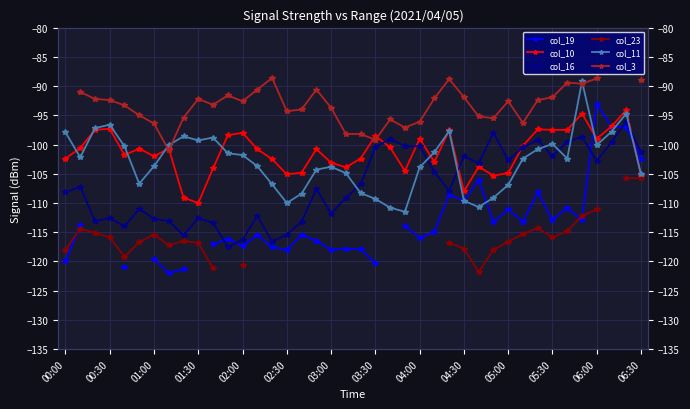

What is the difference between the second highest and minimum values in the col_11 series?

16.8